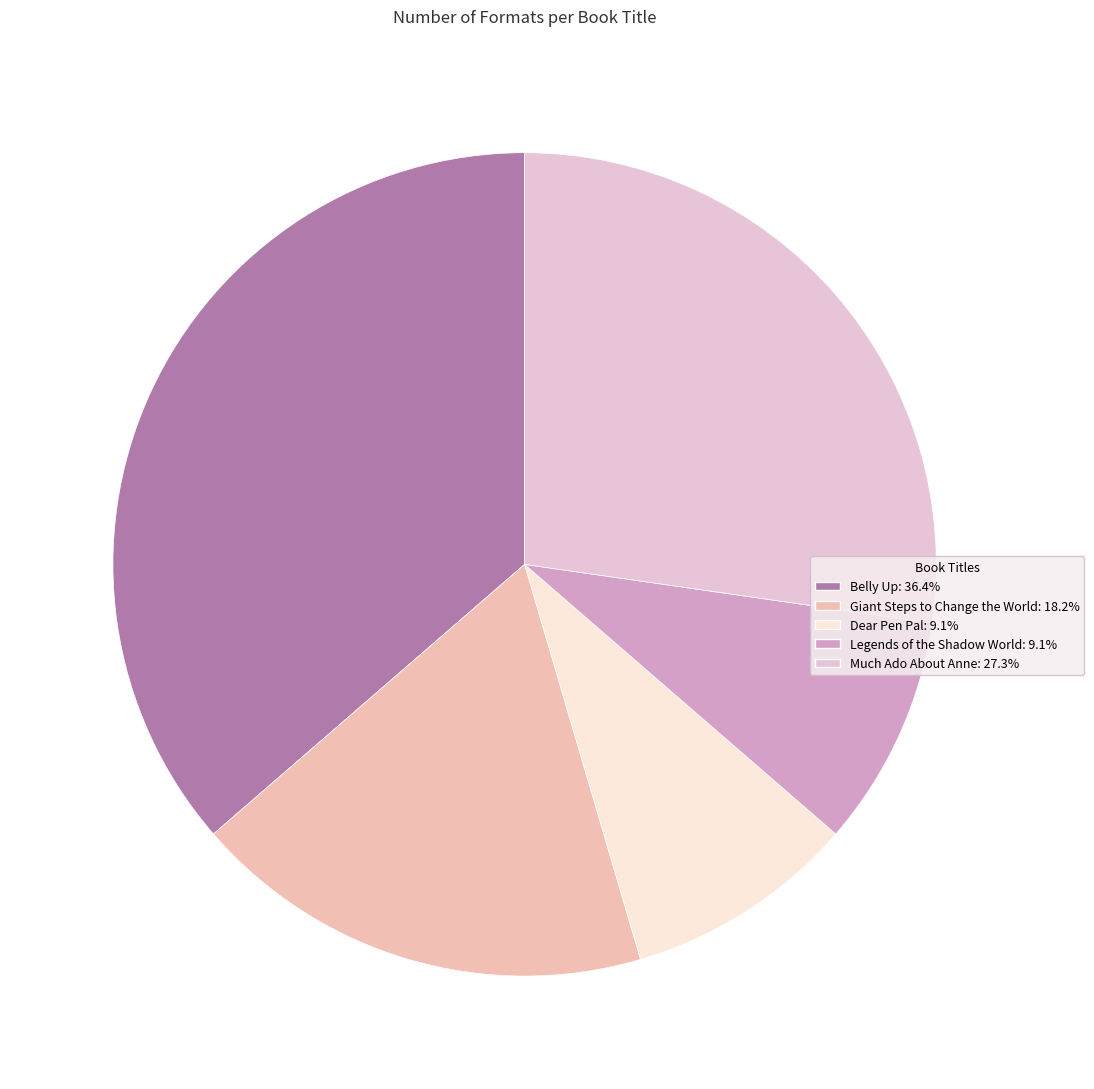

The Belly Up slice represents 48% of the pie. True or false?

False